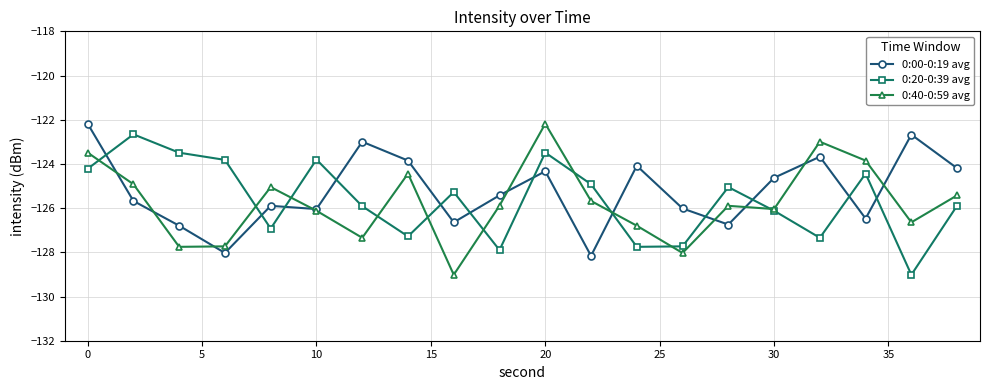

True or false: 0:20-0:39 avg and 0:00-0:19 avg intersect in this chart.

True